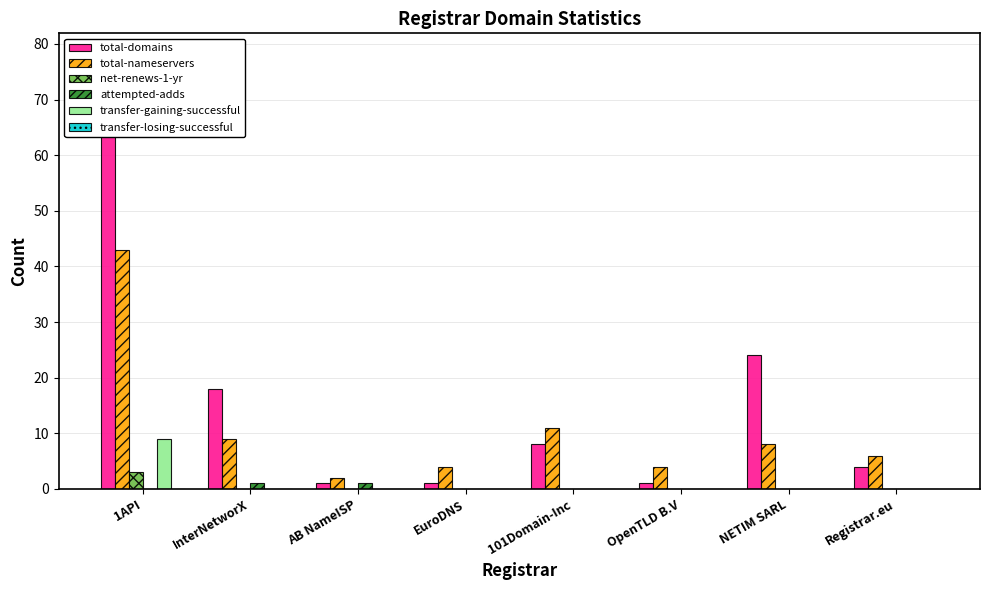

Reading left to right, list all the values displayed in this chart.

total-domains: 1API=78	InterNetworX=18	AB NameISP=1	EuroDNS=1	101Domain-Inc=8	OpenTLD B.V=1	NETIM SARL=24	Registrar.eu=4
total-nameservers: 1API=43	InterNetworX=9	AB NameISP=2	EuroDNS=4	101Domain-Inc=11	OpenTLD B.V=4	NETIM SARL=8	Registrar.eu=6
net-renews-1-yr: 1API=3	InterNetworX=0	AB NameISP=0	EuroDNS=0	101Domain-Inc=0	OpenTLD B.V=0	NETIM SARL=0	Registrar.eu=0
attempted-adds: 1API=0	InterNetworX=1	AB NameISP=1	EuroDNS=0	101Domain-Inc=0	OpenTLD B.V=0	NETIM SARL=0	Registrar.eu=0
transfer-gaining-successful: 1API=9	InterNetworX=0	AB NameISP=0	EuroDNS=0	101Domain-Inc=0	OpenTLD B.V=0	NETIM SARL=0	Registrar.eu=0
transfer-losing-successful: 1API=0	InterNetworX=0	AB NameISP=0	EuroDNS=0	101Domain-Inc=0	OpenTLD B.V=0	NETIM SARL=0	Registrar.eu=0